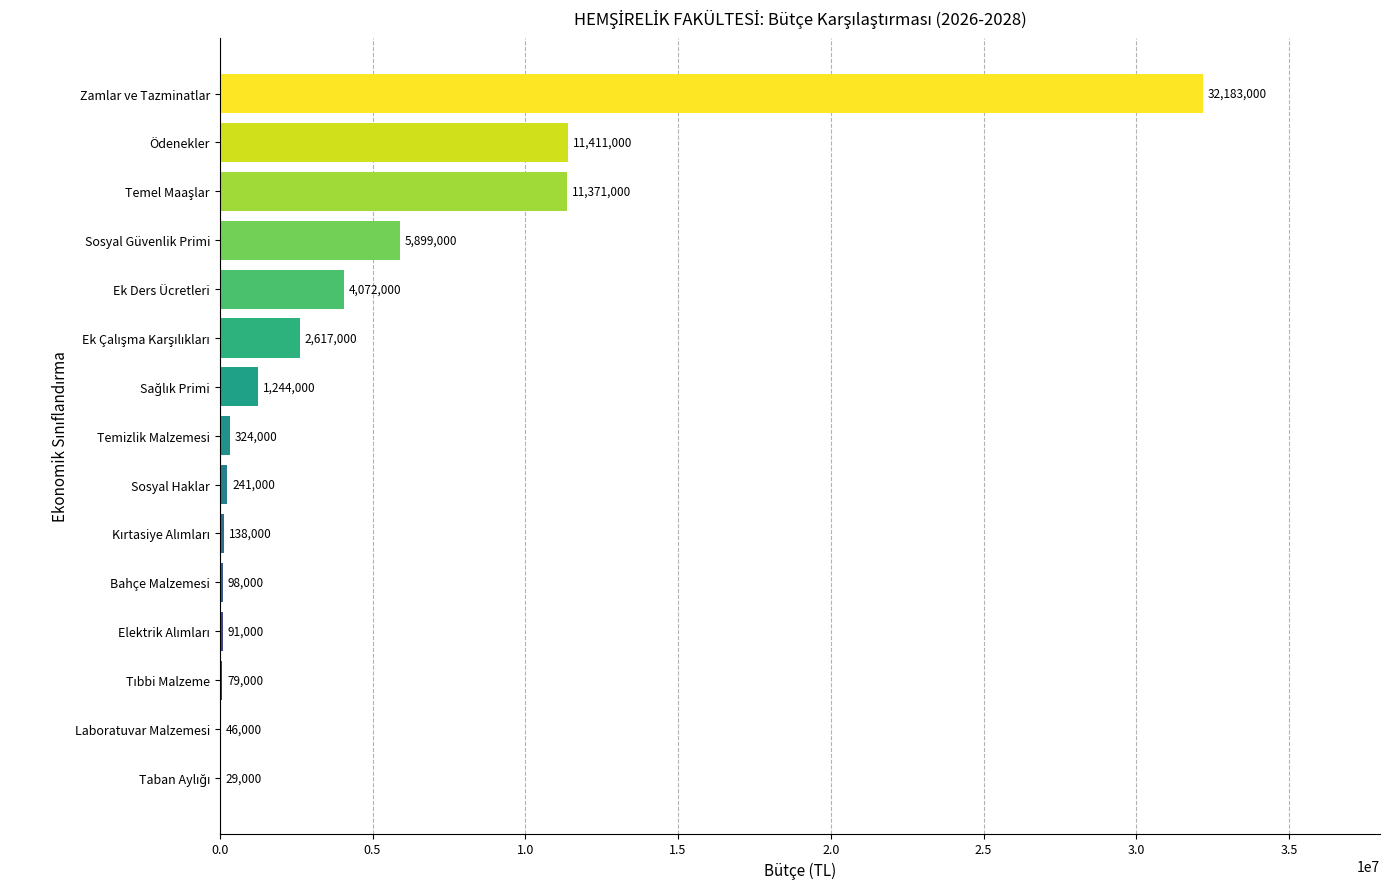

The chart shows a value of 241000 at Sosyal Haklar. True or false?

True